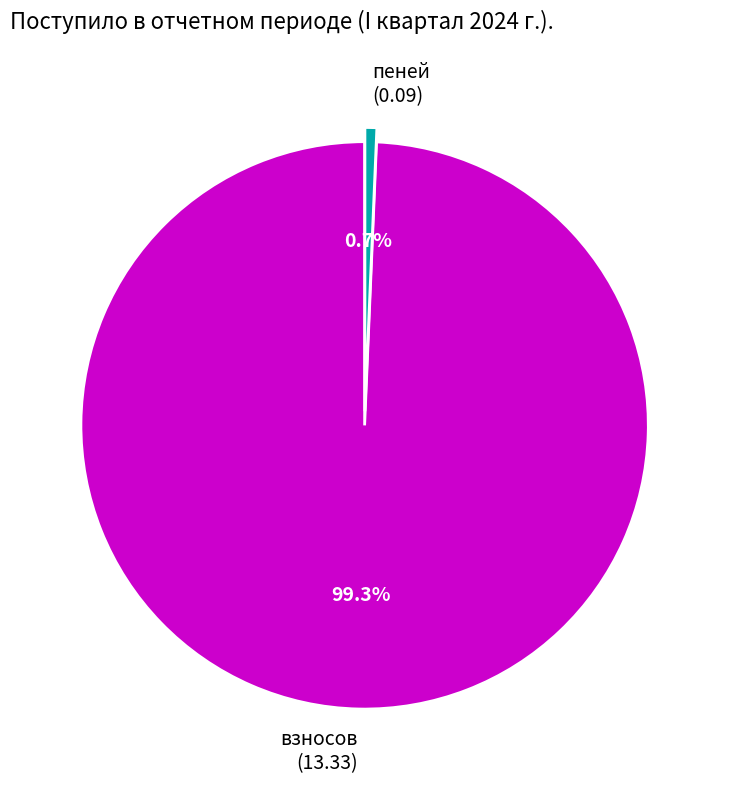

What is the smallest slice in the pie chart?

пеней (0.09)